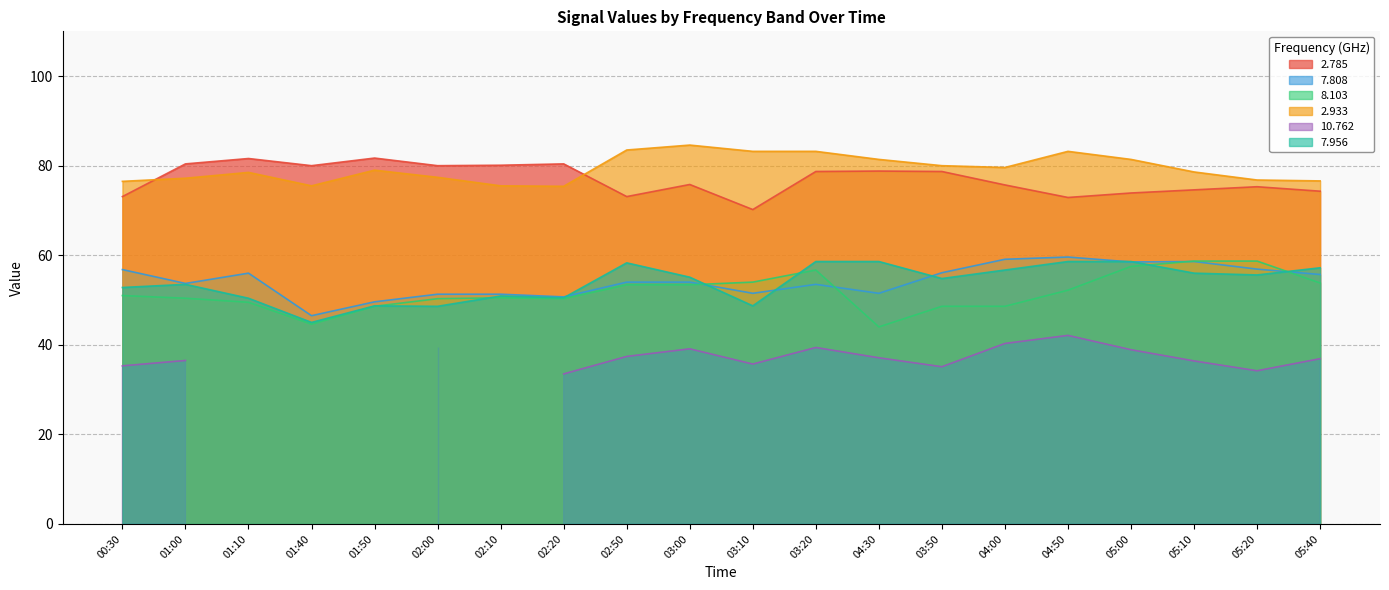

What is the average value of the   7.956 series?

53.9